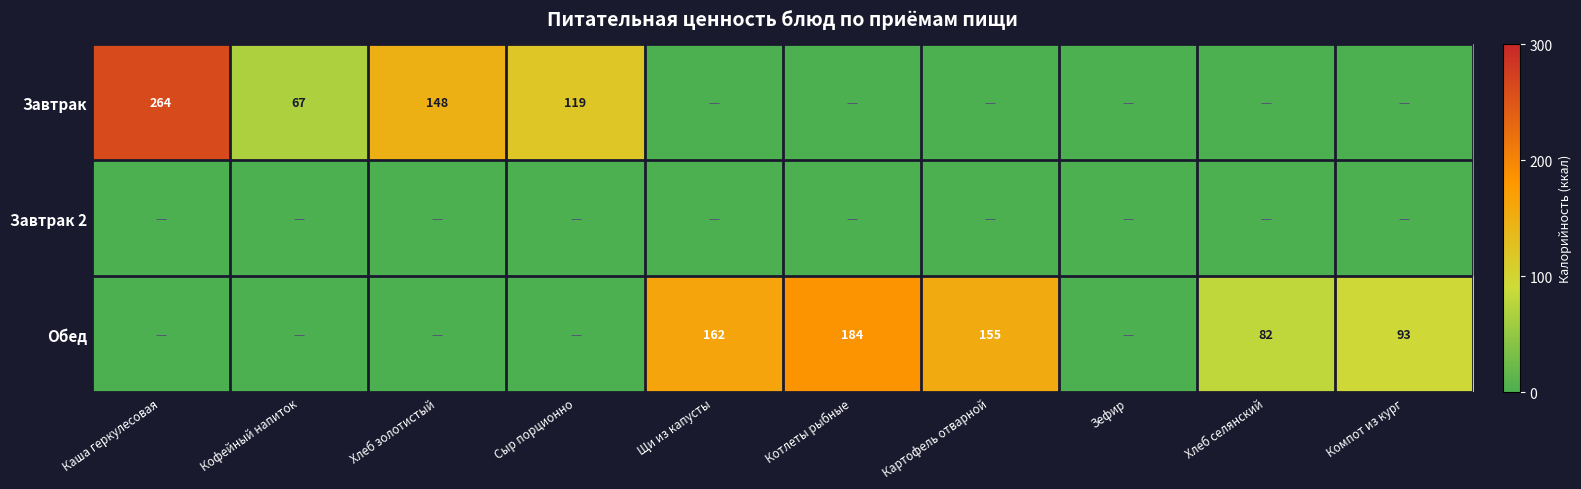

The Обед series shows 109 at Котлеты рыбные. True or false?

False